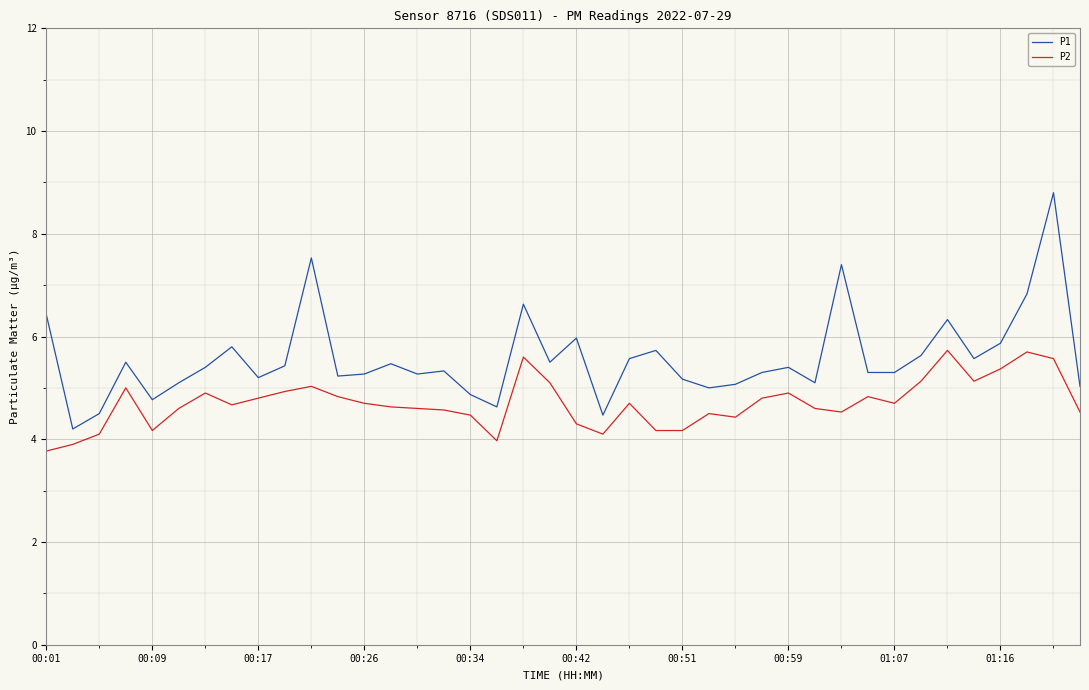

True or false: P2 and P1 cross at least once.

False